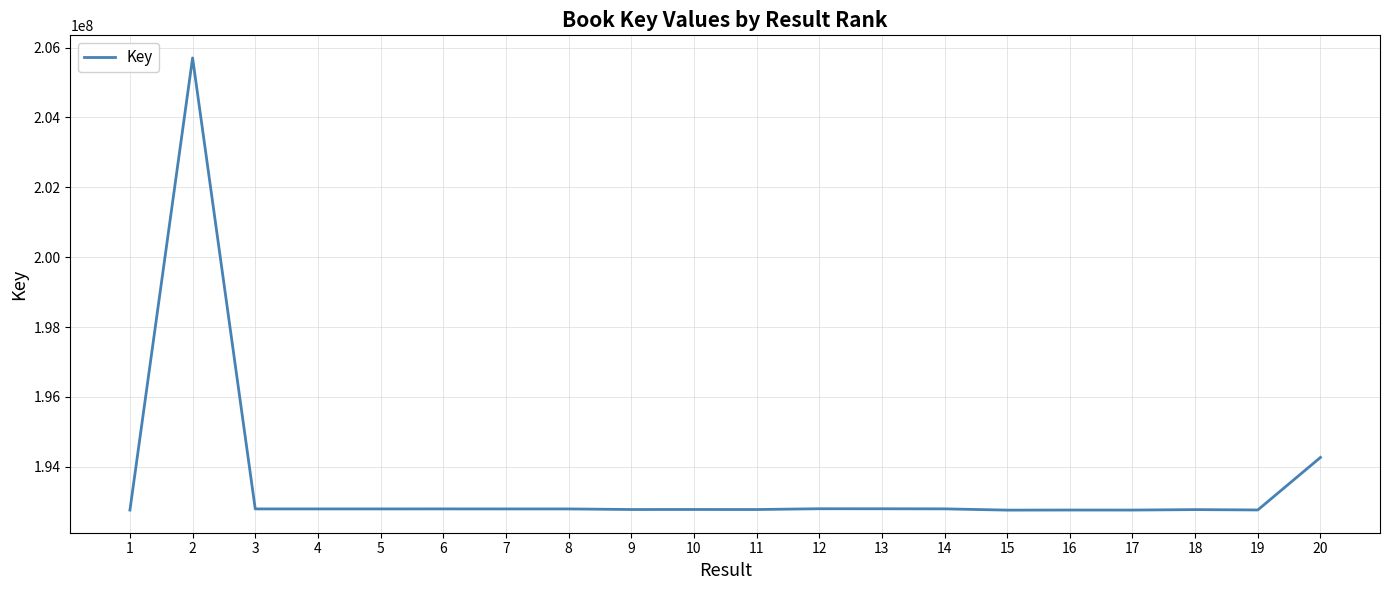

What is the maximum value shown in the chart?

205703535